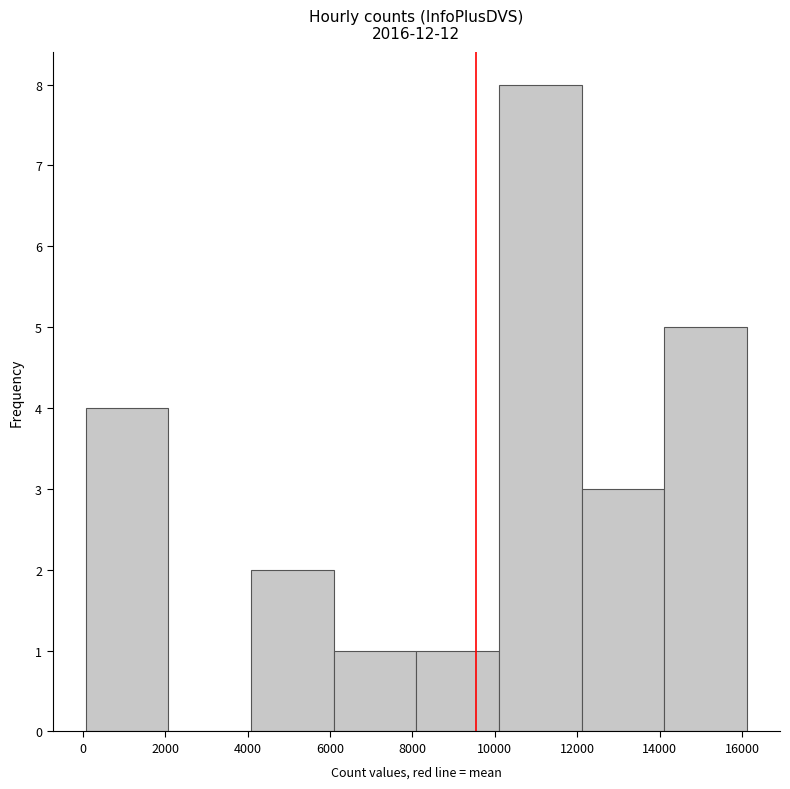

Reading left to right, list every bar in this chart as the range it spans on the x-axis followed by its height. Neither the bar edges nor the heights are printed on the chart, so give them approximately, as read against the axes.

0 to 2000: 4
2000 to 4000: 0
4000 to 6000: 2
6000 to 8000: 1
8000 to 10000: 1
10000 to 12200: 8
12200 to 14200: 3
14200 to 16200: 5